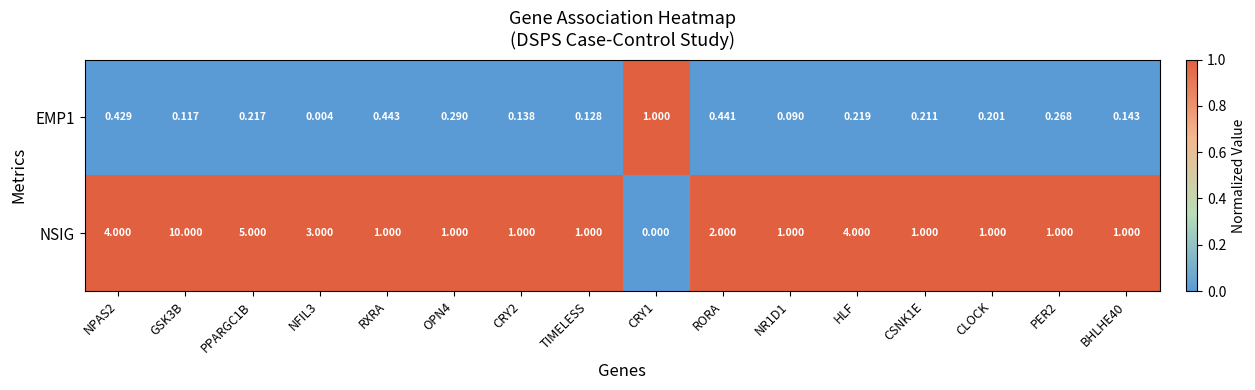

At how many categories does at least one series exceed 0?

16